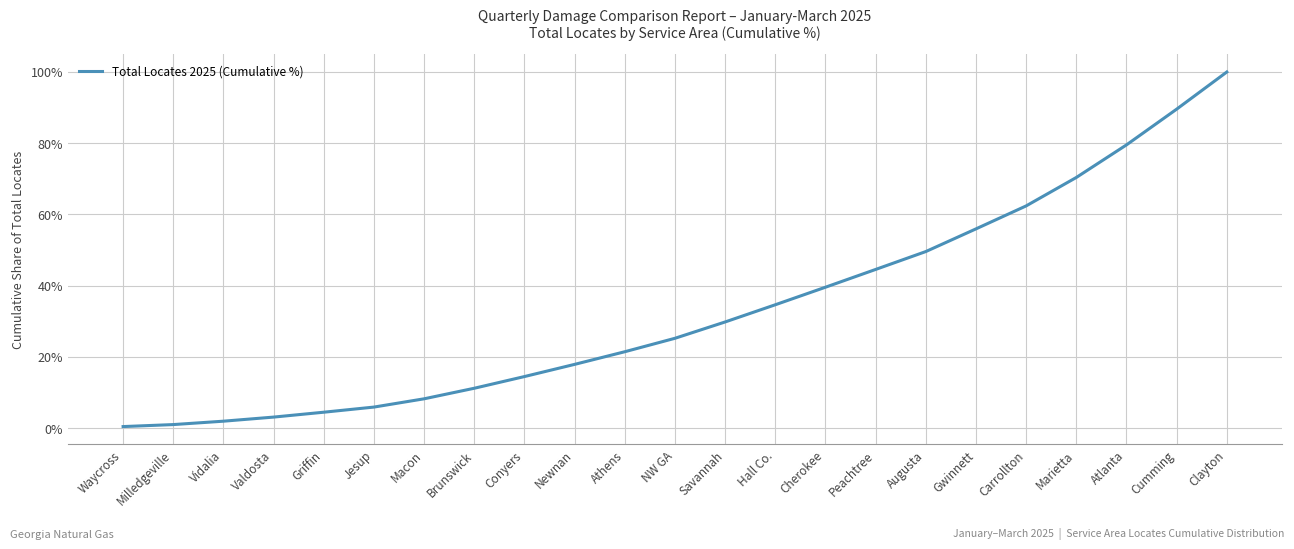

The chart shows a value of 28.0 at Peachtree. True or false?

False